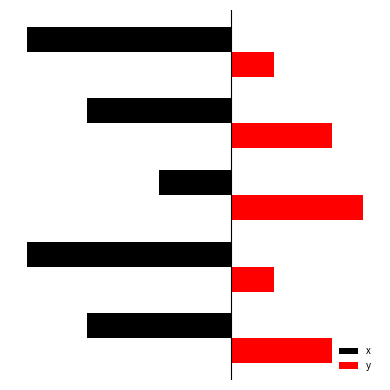

What are all the series names shown in the legend?

x, y